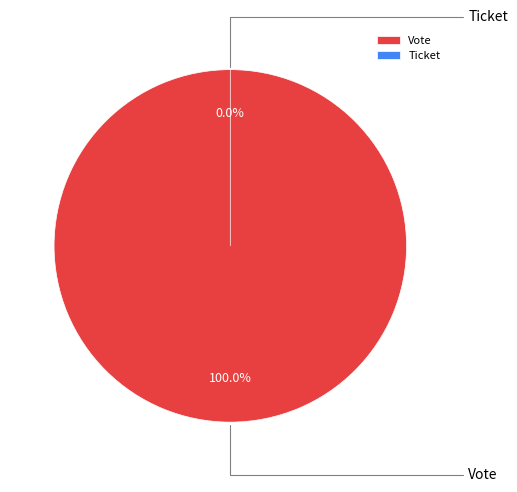

What is the change in value from Vote to Ticket?

-1